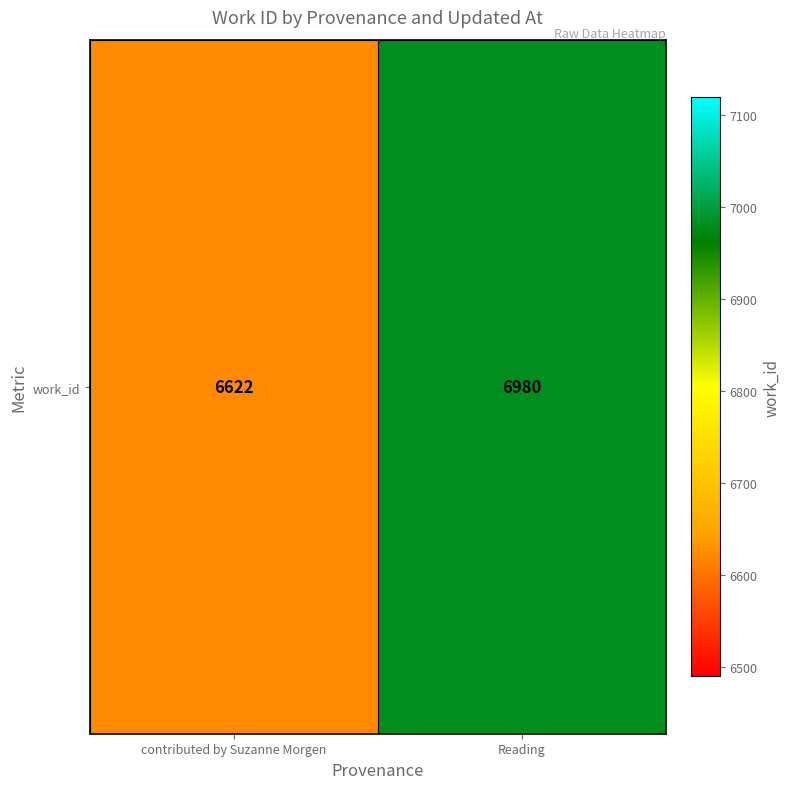

What is the average value?

6801